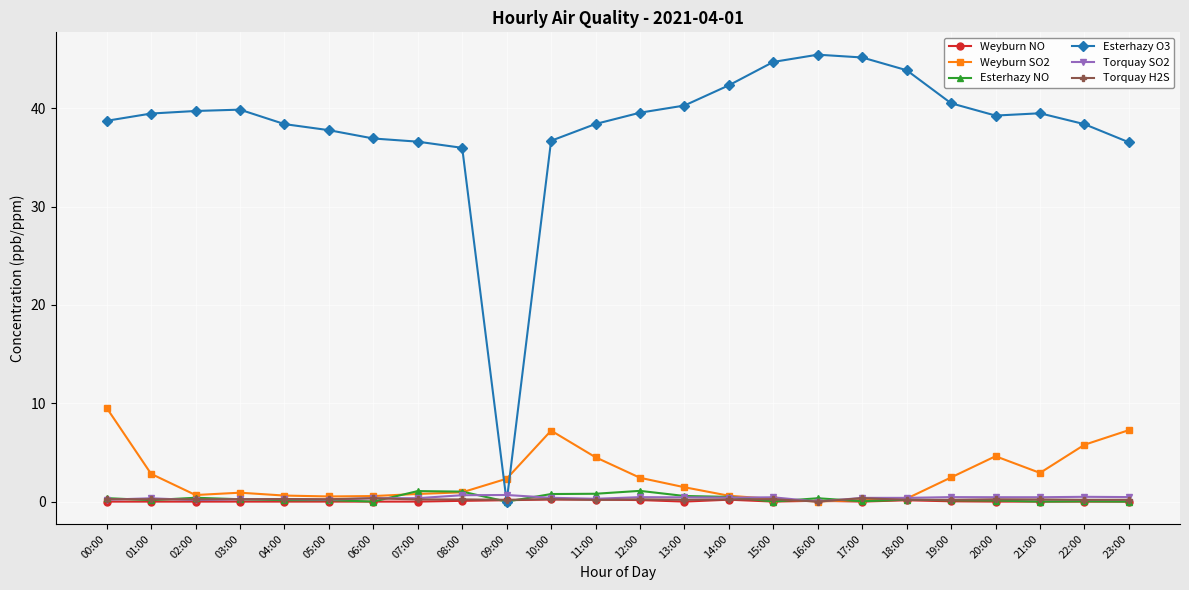

In Weyburn SO2, how many points are lower than both neighbors (excluding endpoints)?

4